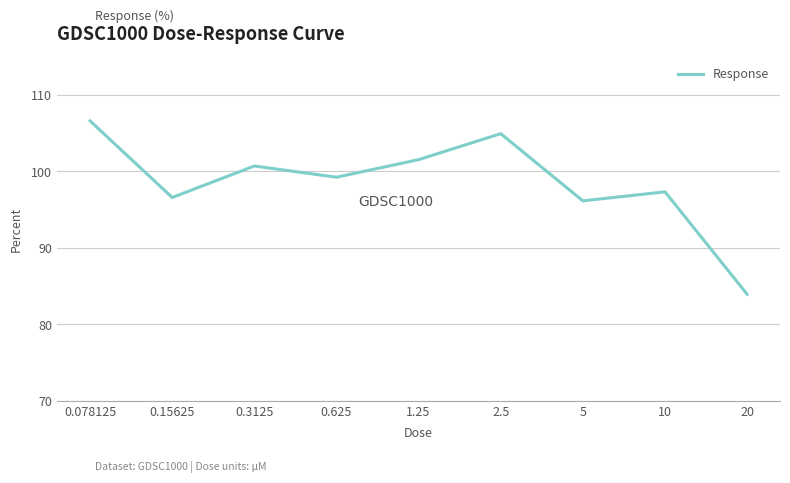

What is the difference between the maximum and minimum values?

22.7